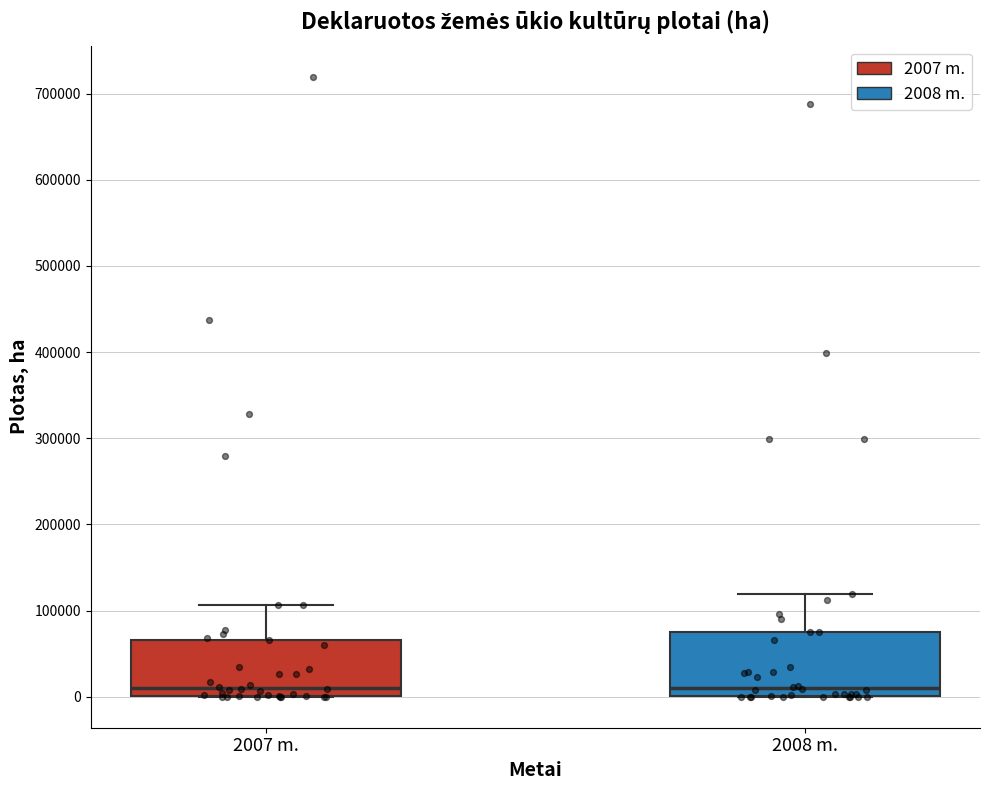

Reading left to right, read every box against the y-axis: the position of its median line, the range the box covers, and the ends of its whiskers. The values are not printed on the chart, so give them approximately, as read against the axis.

2007 m.: median 10000, box 0 to 70000, whiskers 0 to 110000
2008 m.: median 10000, box 0 to 80000, whiskers 0 to 120000